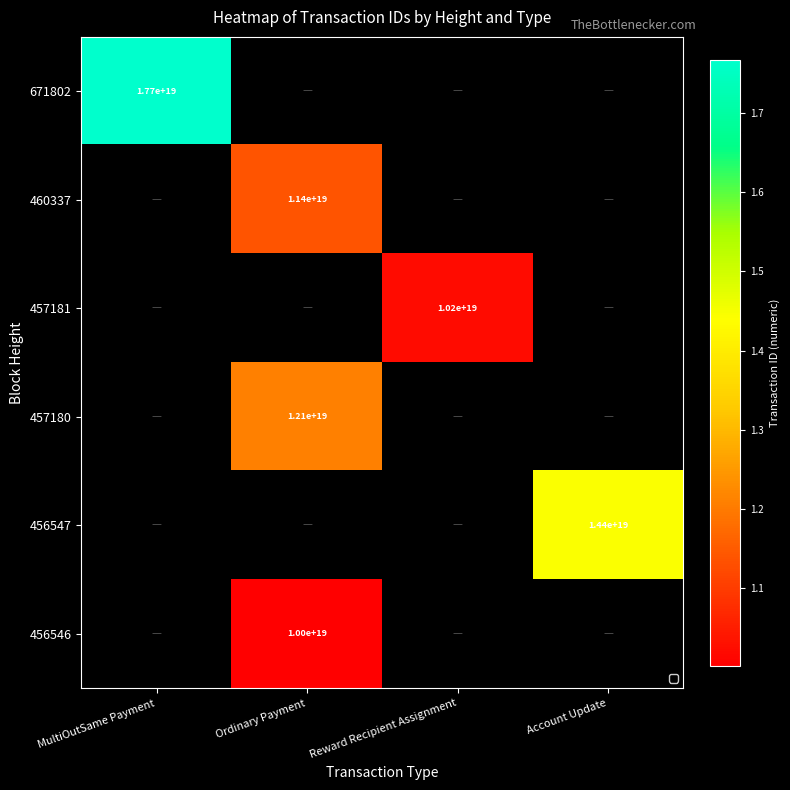

At how many categories does at least one series exceed 10921939755154155520?

3